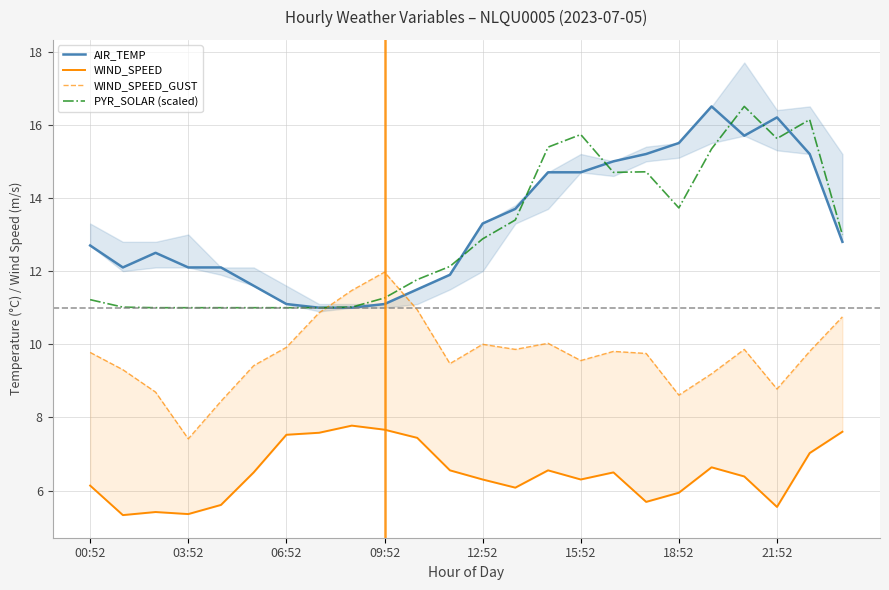

What is the lowest value of the PYR_SOLAR (scaled) series?

11.0